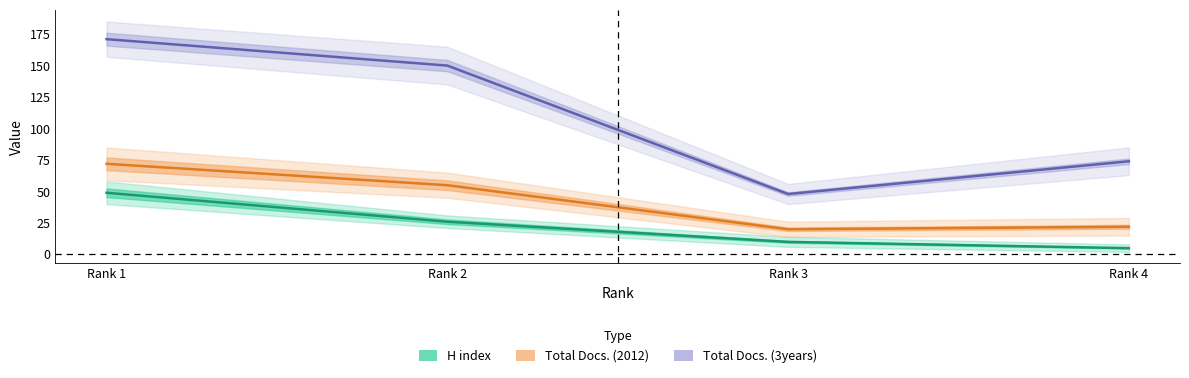

What is the maximum value for H index?

49